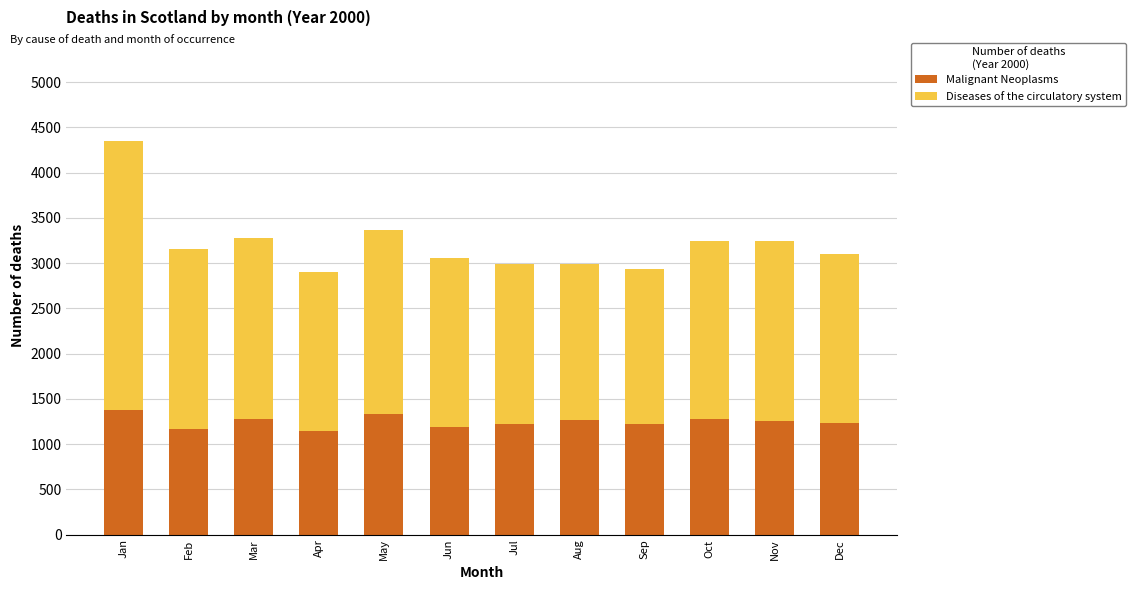

The Malignant Neoplasms series shows 1808 at Nov. True or false?

False